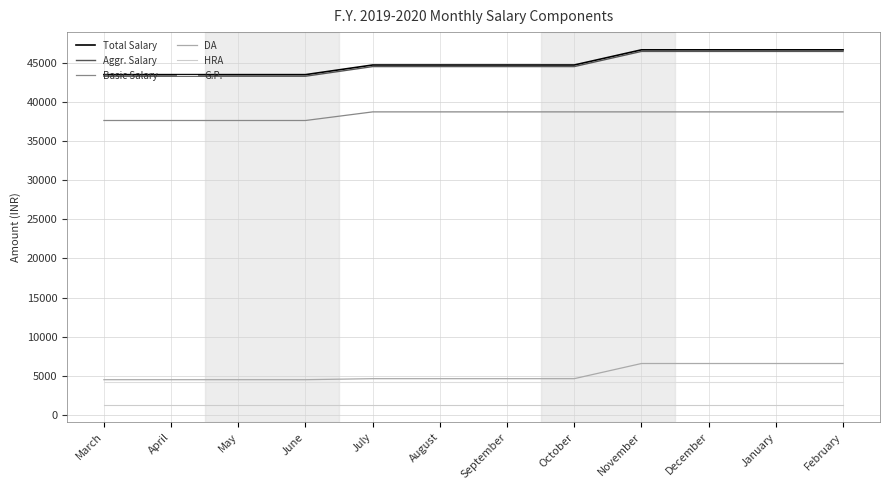

At how many categories does at least one series exceed 4943?

12